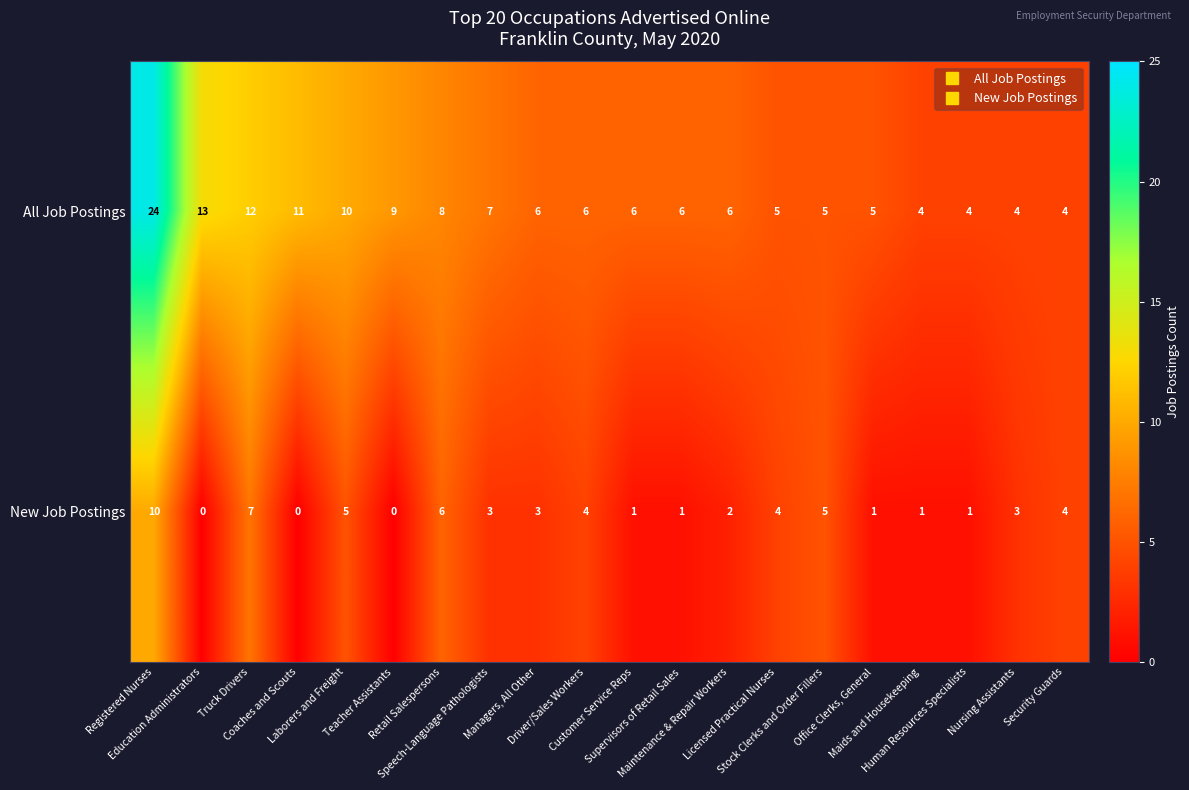

What is the greatest value displayed?

24